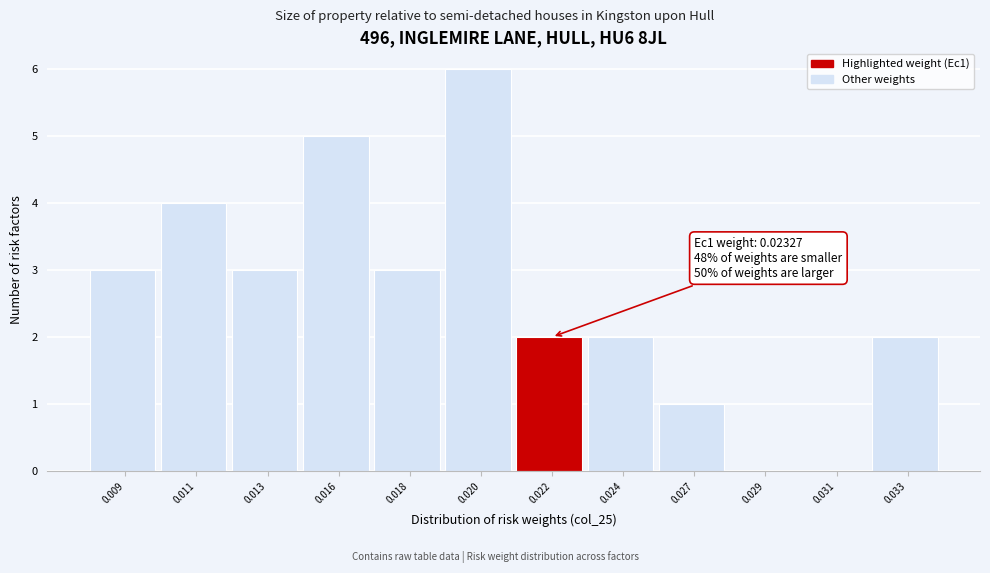

Reading left to right, transcribe all the data shown in this chart.

0.009=3	0.011=4	0.013=3	0.016=5	0.018=3	0.020=6	0.022=2	0.024=2	0.027=1	0.029=0	0.031=0	0.033=2